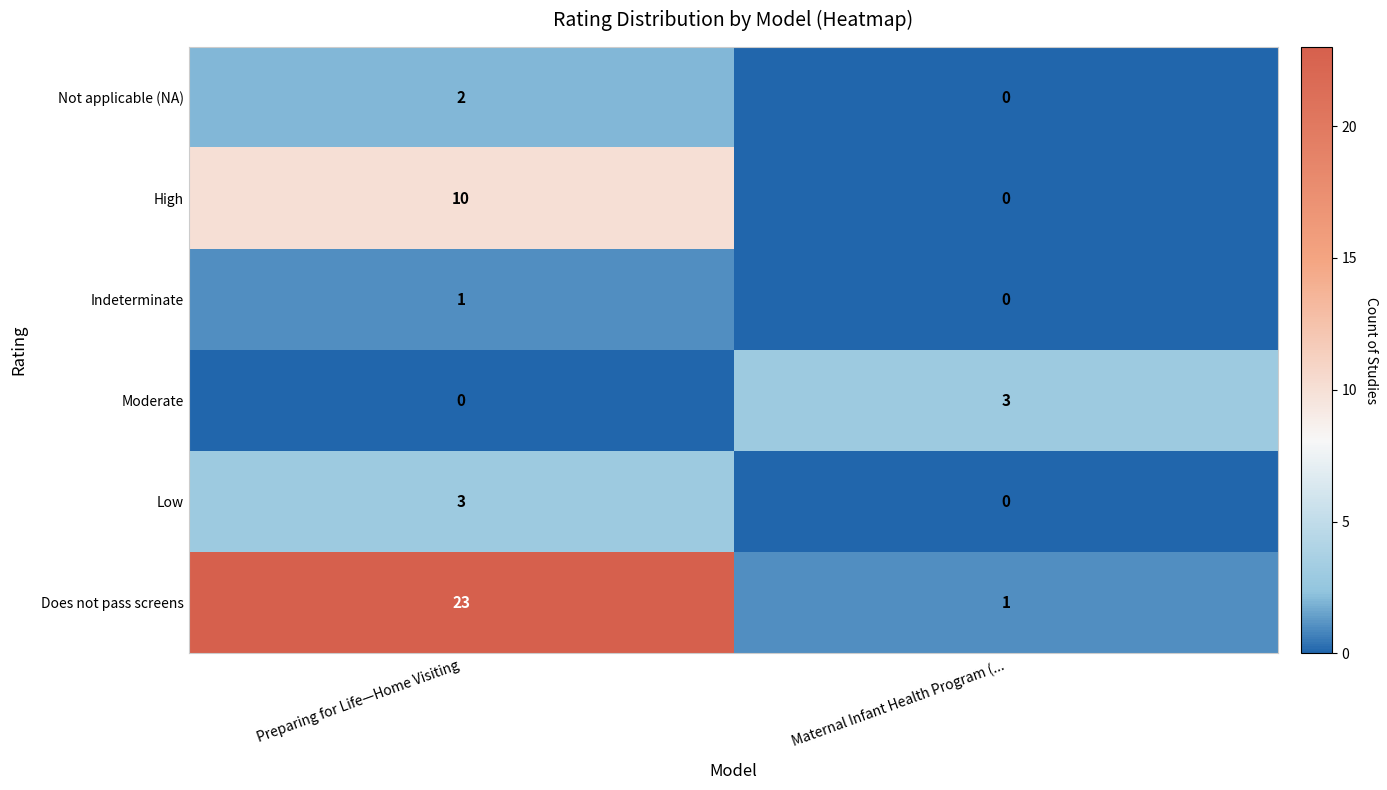

Which category has the highest value in the Not applicable (NA) series?

Preparing for Life—Home Visiting